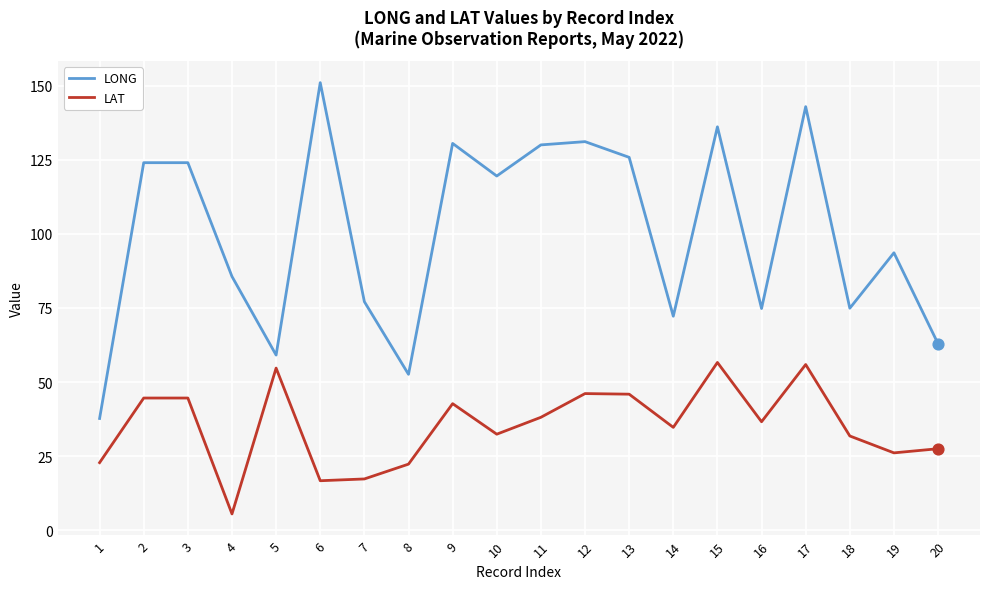

What is the total value across all series at 8?

74.9